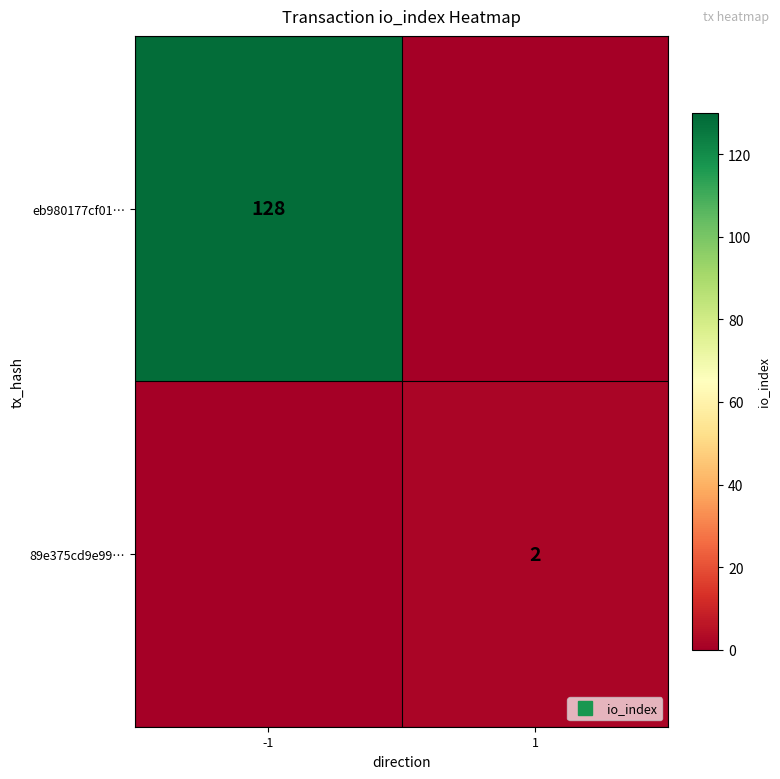

Rank the series at -1 from lowest to highest value.

89e375cd9e99…, eb980177cf01…